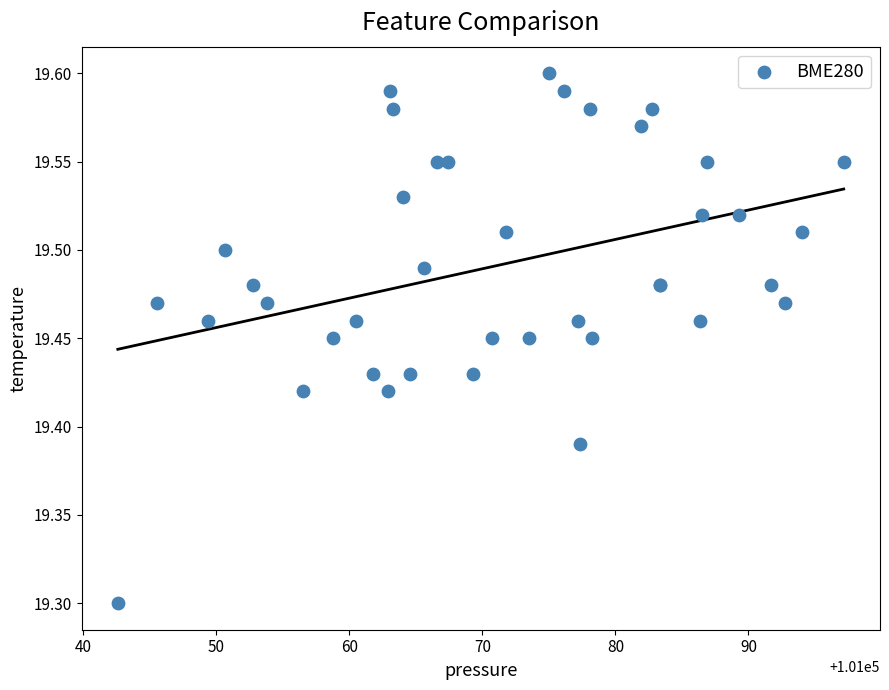

What Y value in the scatter plot is closest to 19?

19.3